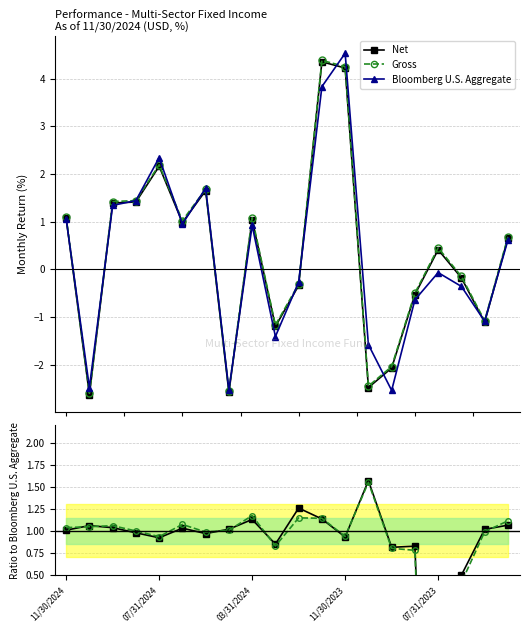

What value does the Bloomberg U.S. Aggregate series have at 6?

1.7